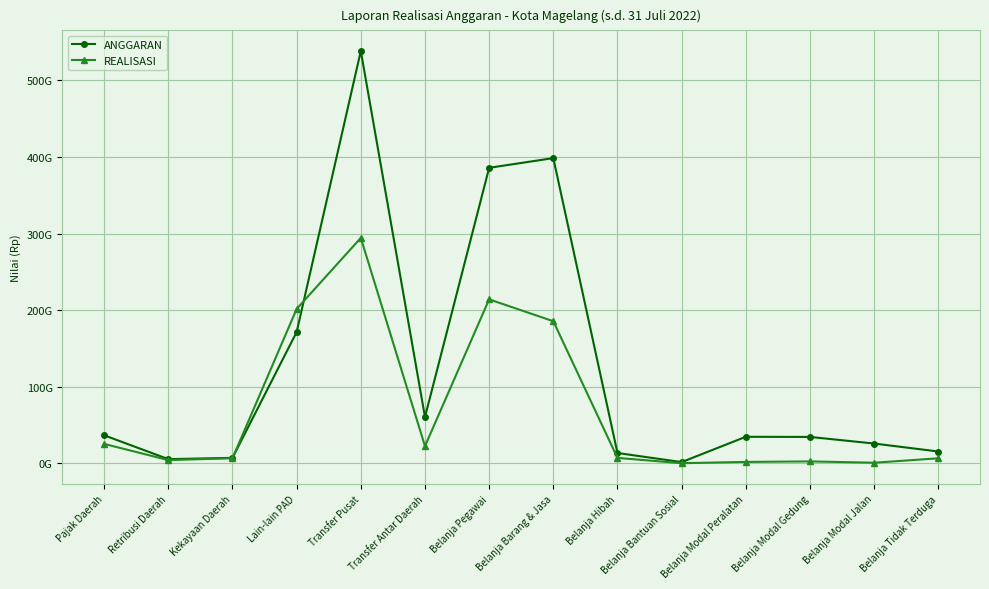

Rank the series by their maximum value, from lowest to highest.

REALISASI, ANGGARAN